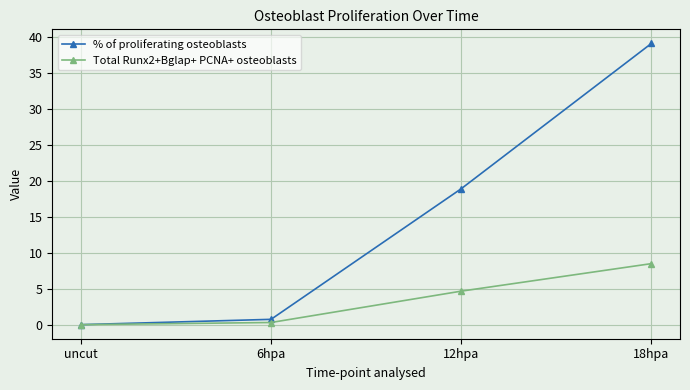

Rank the series by their average value, from highest to lowest.

% of proliferating osteoblasts, Total Runx2+Bglap+ PCNA+ osteoblasts